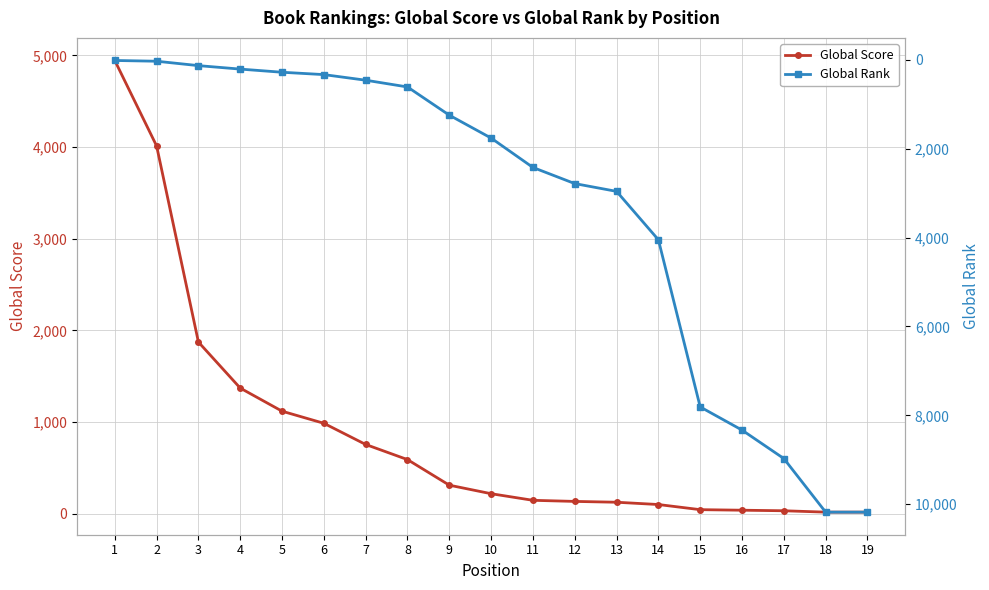

How many values in the Global Rank series are below 1761?

9